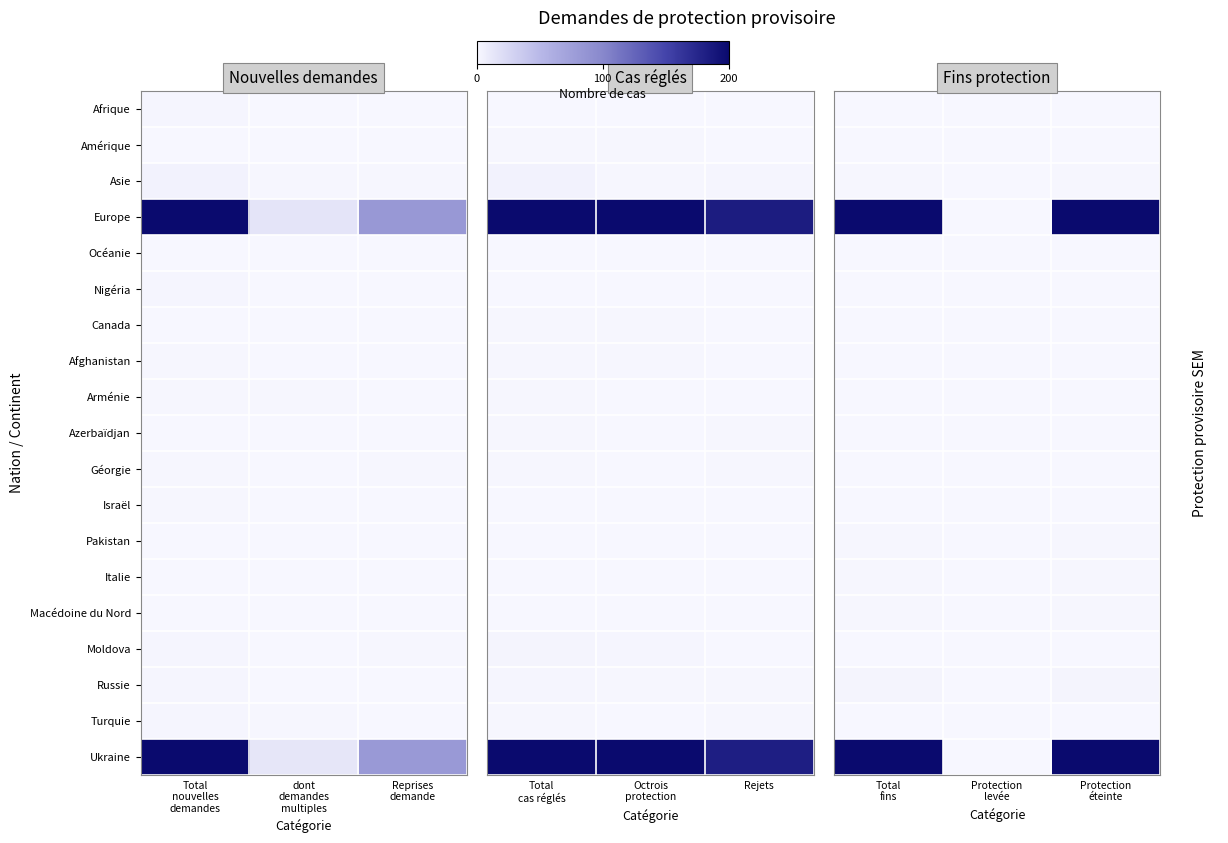

Which series has the largest range (max minus min)?

Europe